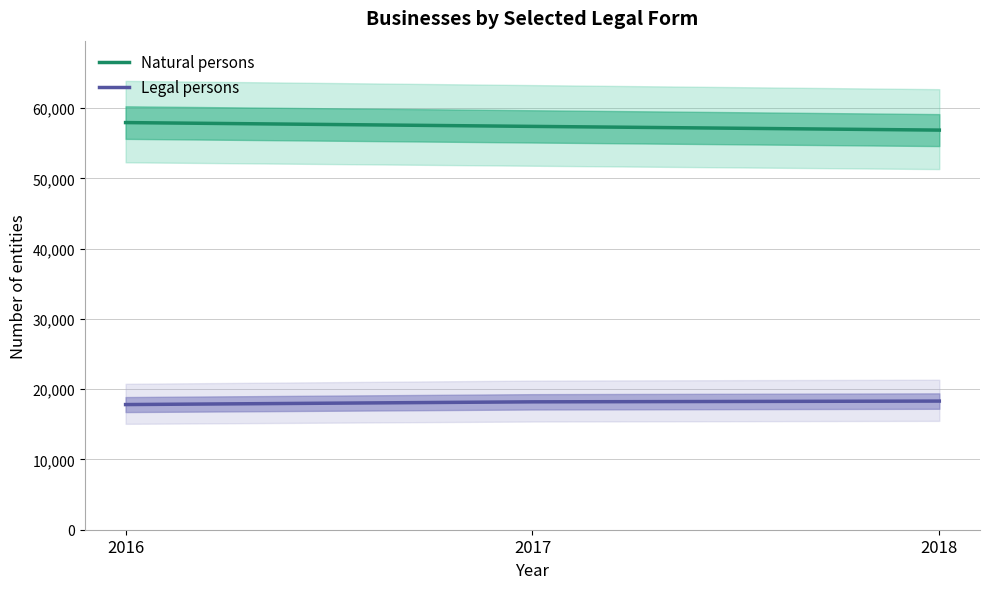

Which label corresponds to the smallest value in the chart?

2016